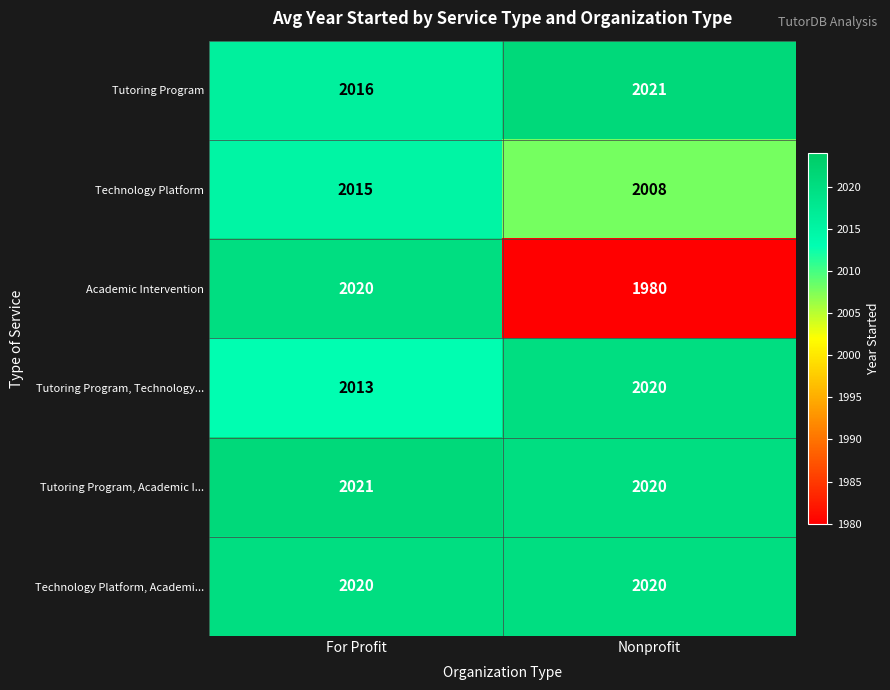

What is the maximum value shown in the chart?

2021